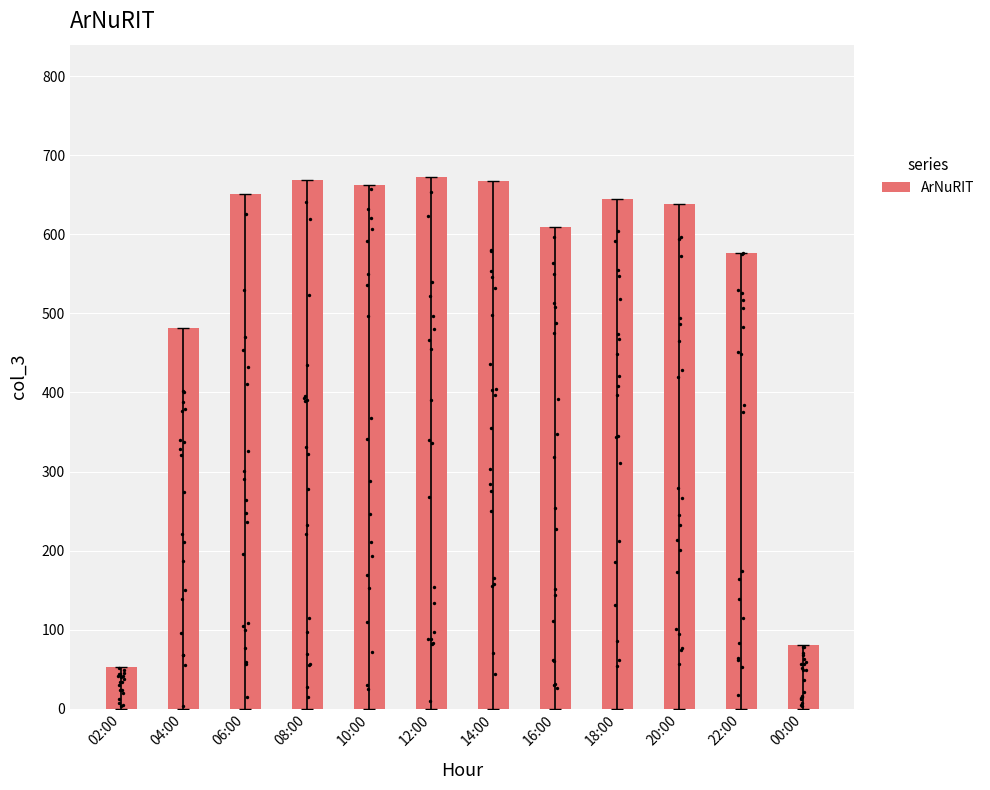

What is the ratio of the value at 08:00 to the value at 02:00?

12.6